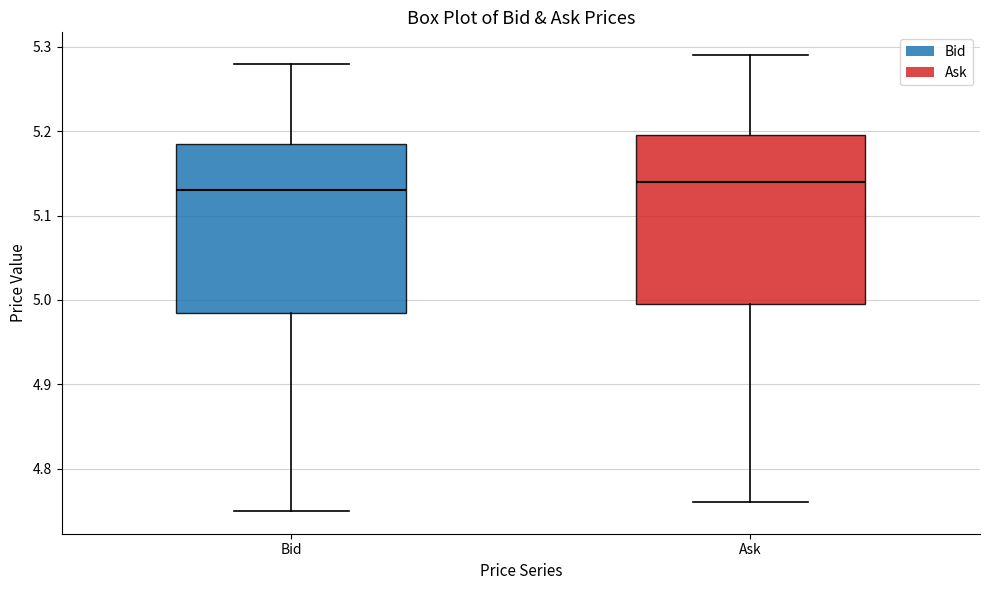

Where is the upper edge of the box for Bid on the y-axis? The values are not printed on the chart, so give them approximately, as read against the axis.

5.19